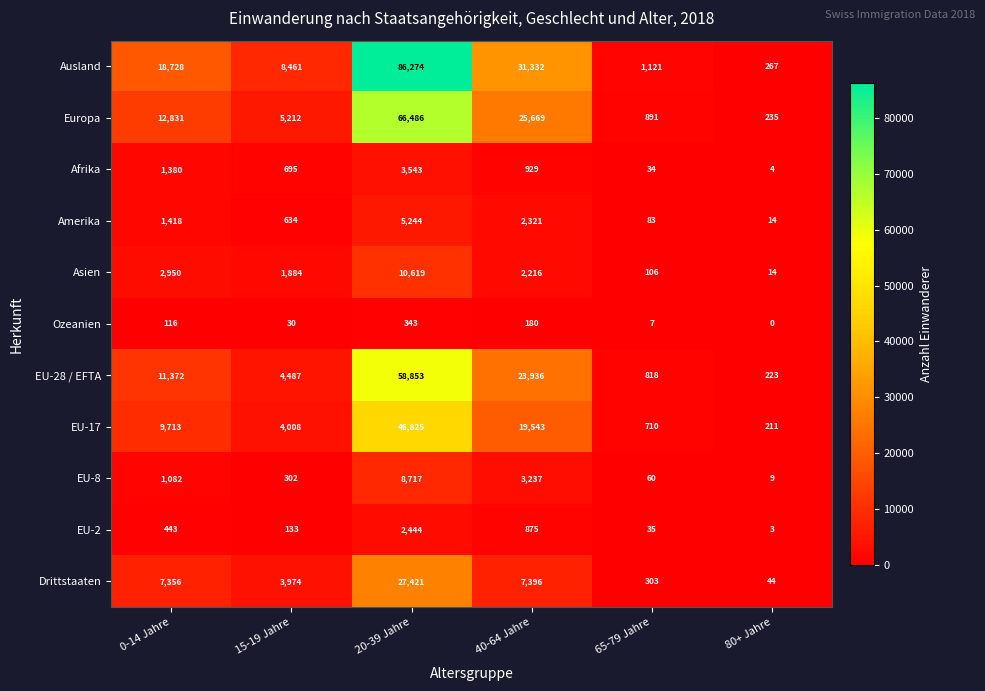

Rank the series by their maximum value, from lowest to highest.

Ozeanien, EU-2, Afrika, Amerika, EU-8, Asien, Drittstaaten, EU-17, EU-28 / EFTA, Europa, Ausland